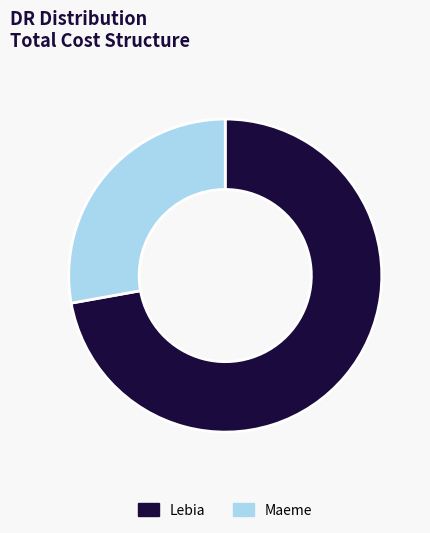

Is it true that Lebia is 65% of the pie?

False